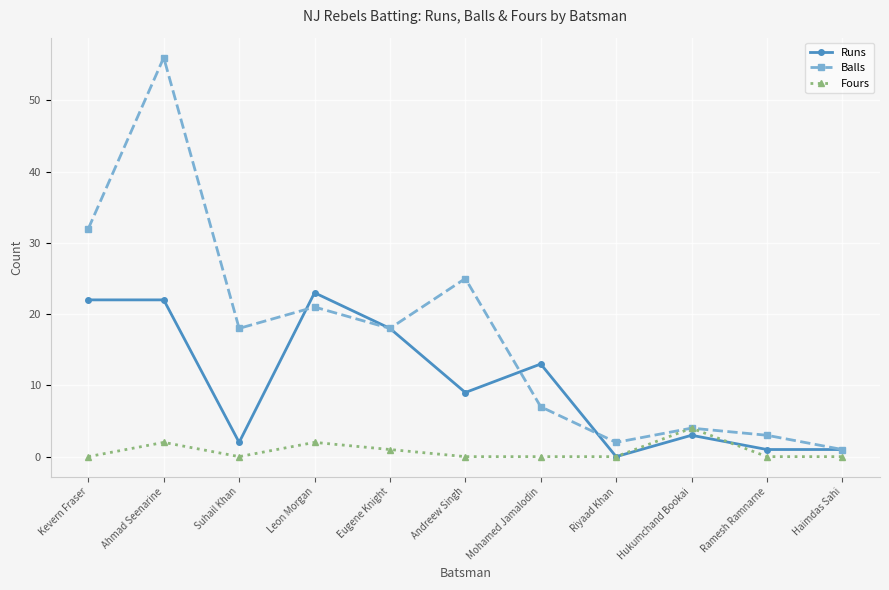

The Runs series shows 9 at Andreew Singh. True or false?

True